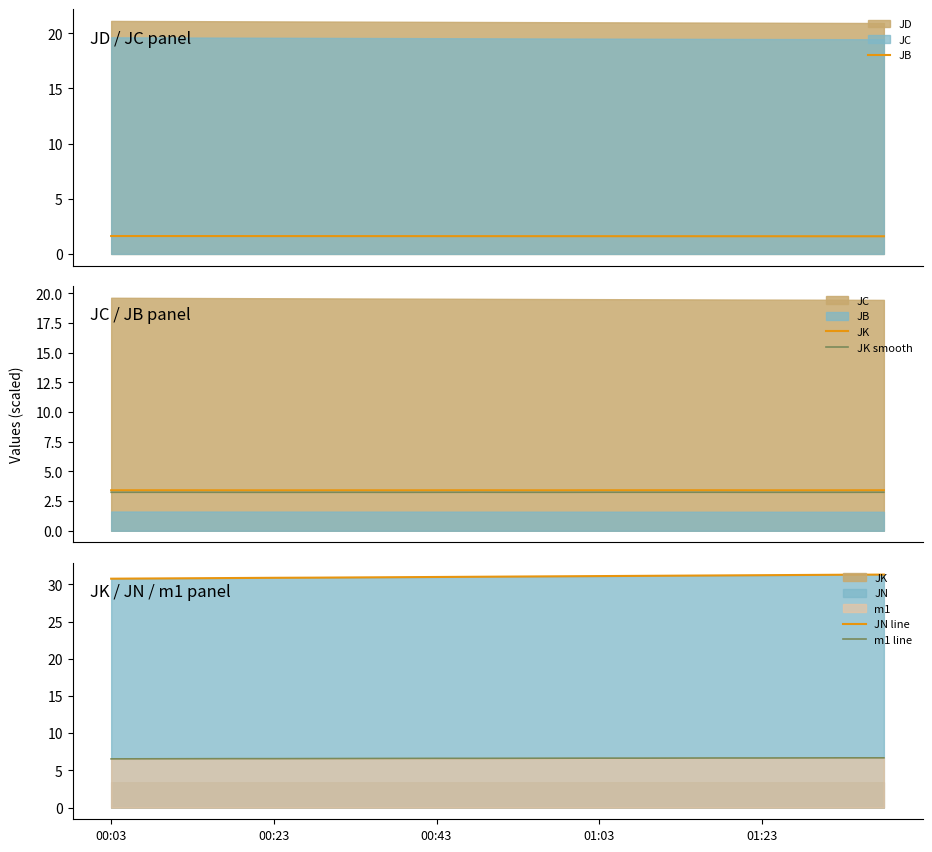

True or false: m1 line and JN line cross at least once.

False